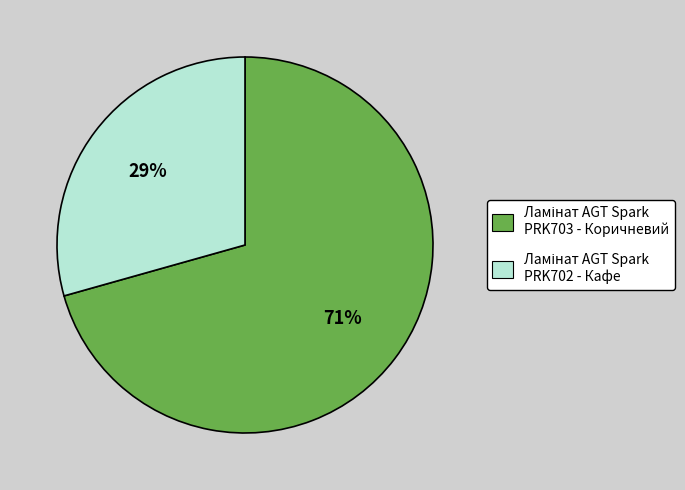

To the nearest percent, what is the average slice percentage?

50%